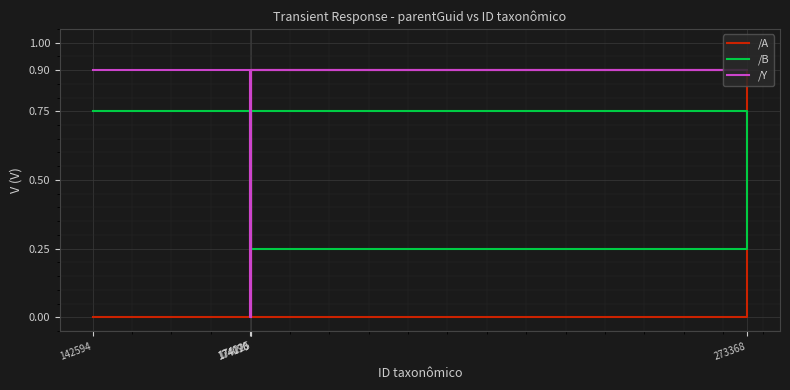

What are all the series names shown in the legend?

/A, /B, /Y